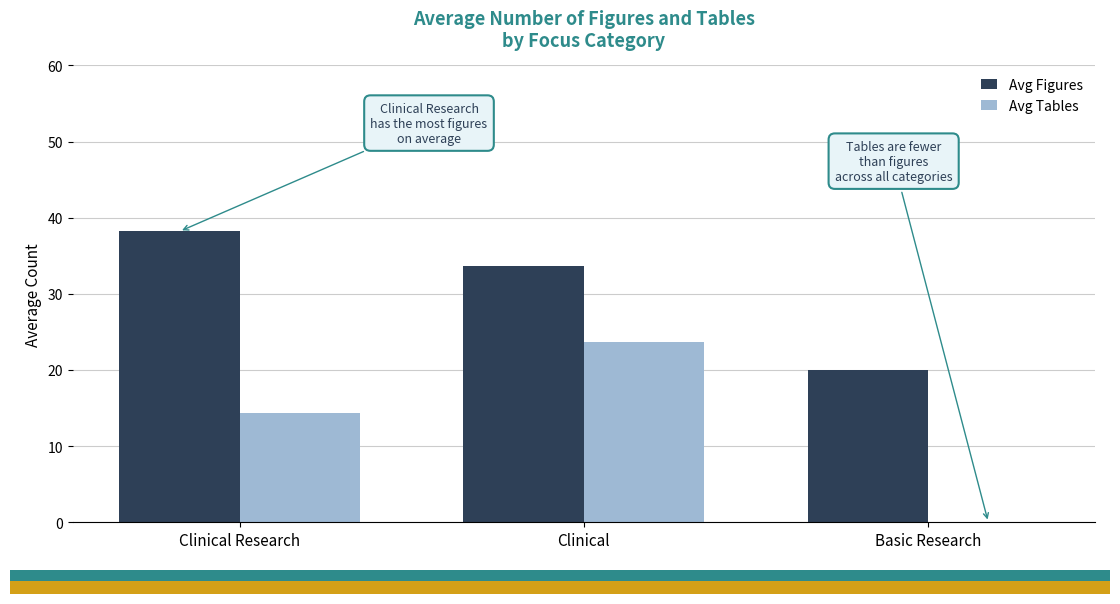

The value of Avg Figures at Basic Research is 20.0. True or false?

True